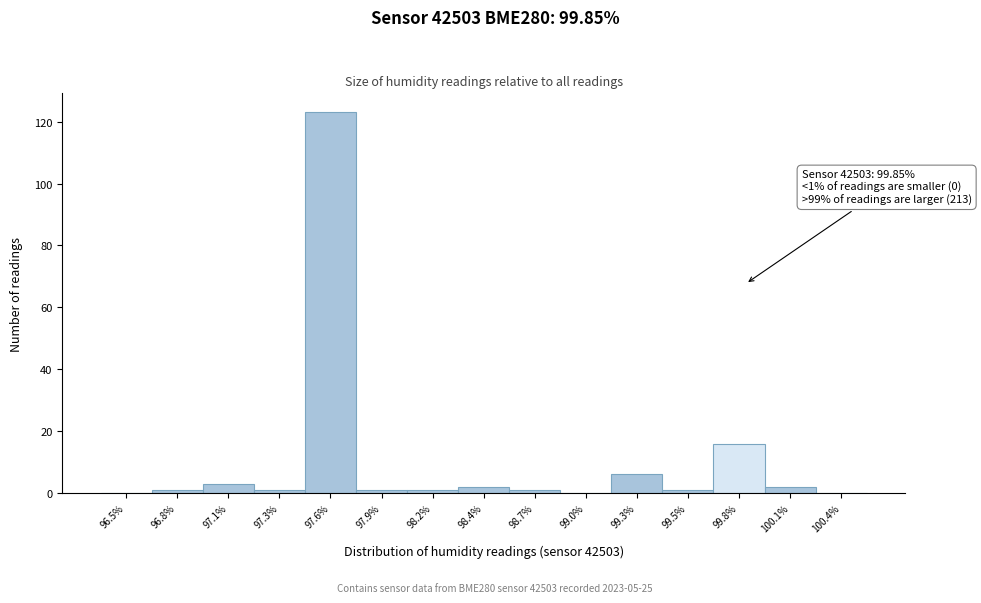

Over which range of the x-axis is the bar tallest?

97.50 to 97.75